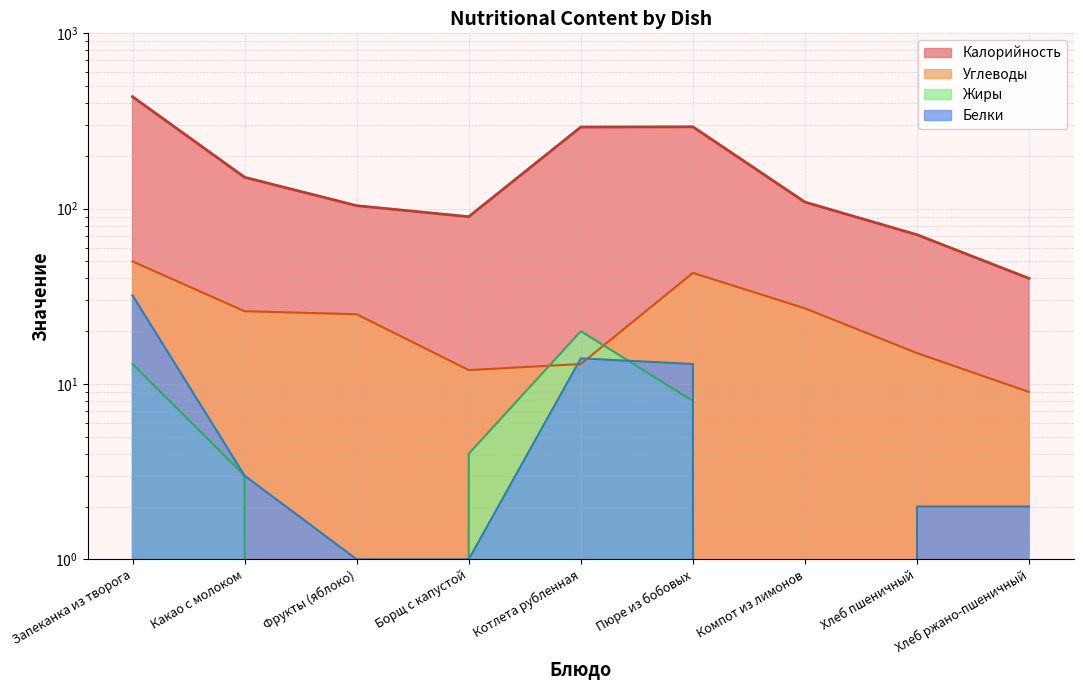

At which category is the sum across all series the highest?

Запеканка из творога